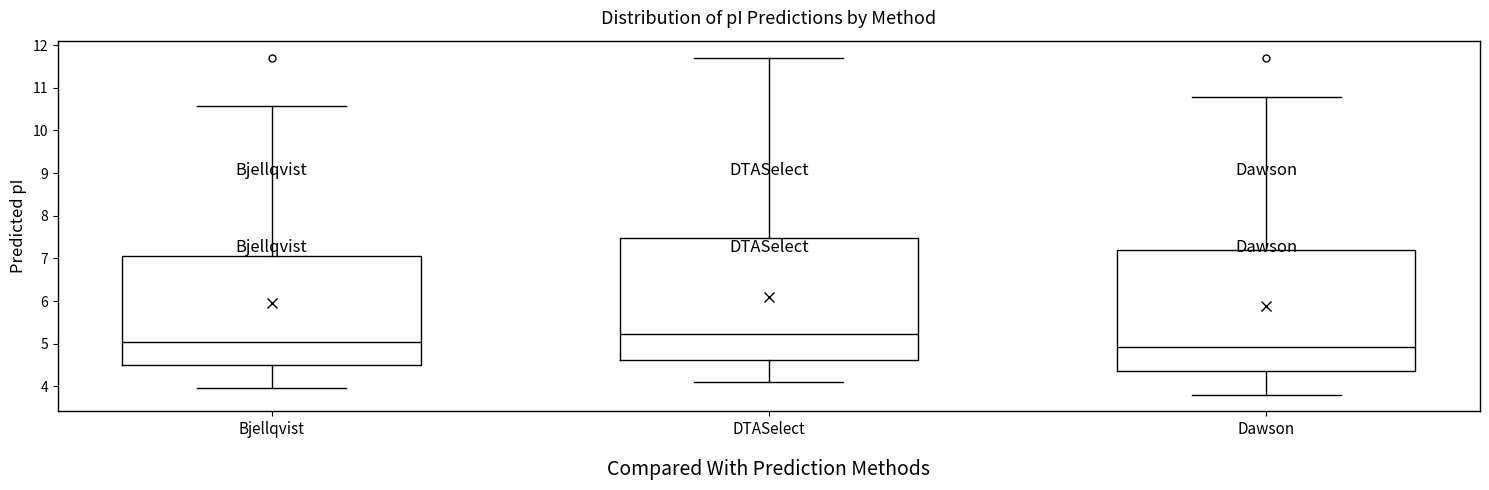

Reading left to right, transcribe this box plot: for each box, give where its median line is, the range the box spans, and where its two whiskers end, as read against the y-axis. The values are not printed on the chart, so give them approximately, as read against the axis.

Bjellqvist: median 5.0, box 4.5 to 7.1, whiskers 4.0 to 10.6
DTASelect: median 5.2, box 4.6 to 7.5, whiskers 4.1 to 11.7
Dawson: median 4.9, box 4.4 to 7.2, whiskers 3.8 to 10.8